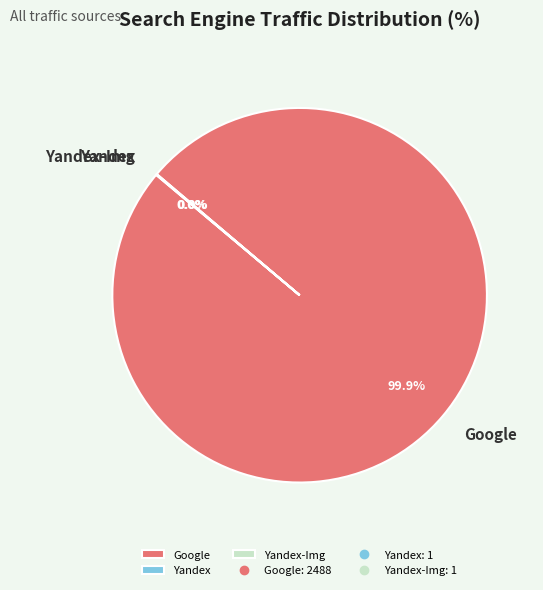

Which slice is the largest?

Google